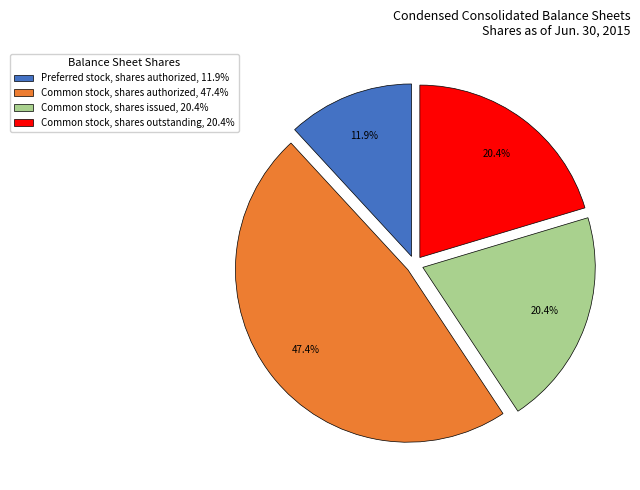

Which has a higher value, Preferred stock, shares authorized, 11.9% or Common stock, shares issued, 20.4%?

Common stock, shares issued, 20.4%